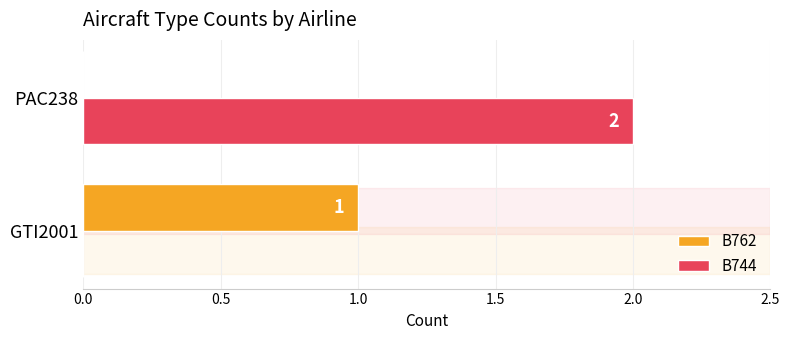

Which series has the widest spread of values?

B744